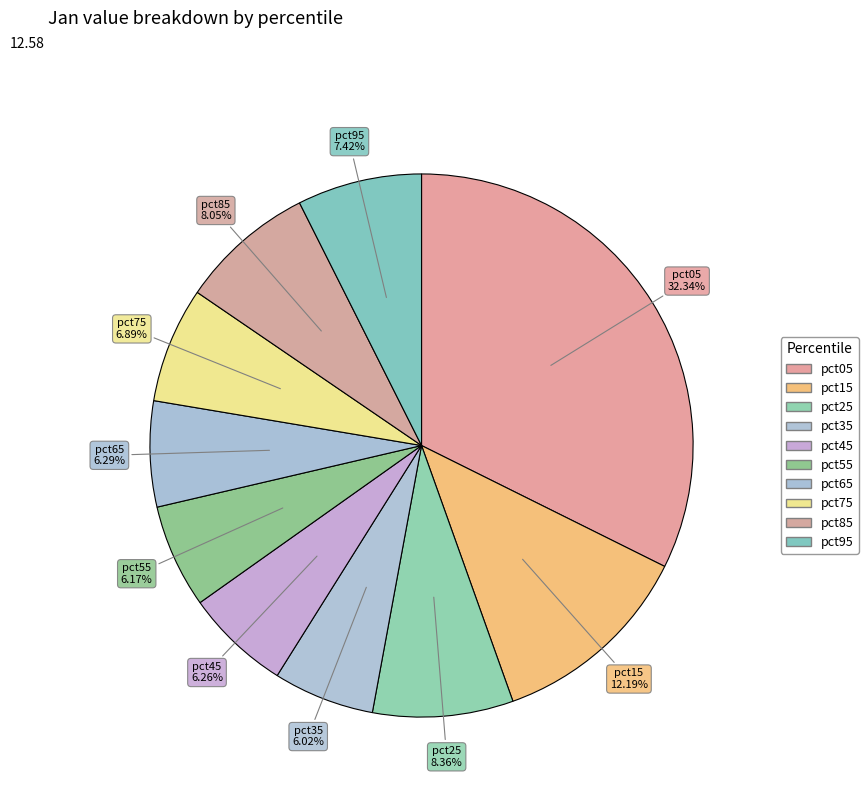

To the nearest percent, what portion does pct35 represent?

6%